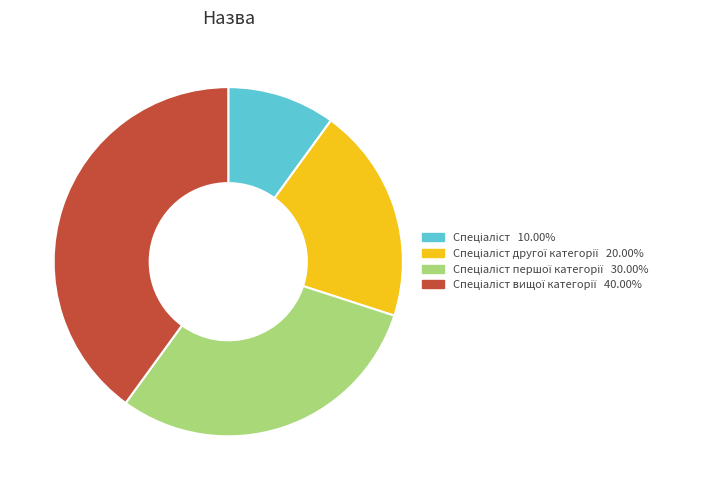

Is there a majority slice in this chart?

No